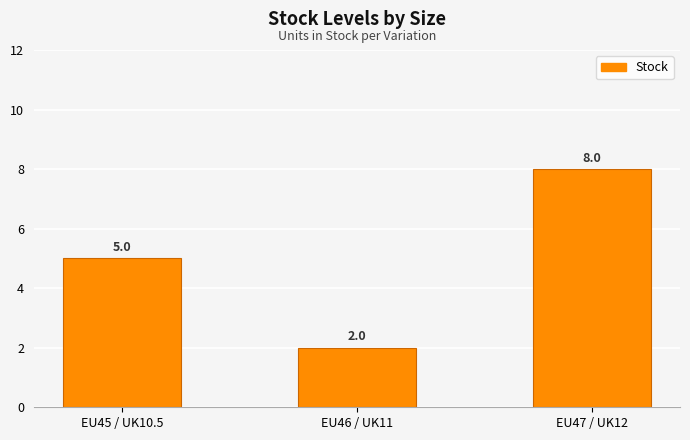

What is the difference between the values at EU45 / UK10.5 and EU47 / UK12?

3